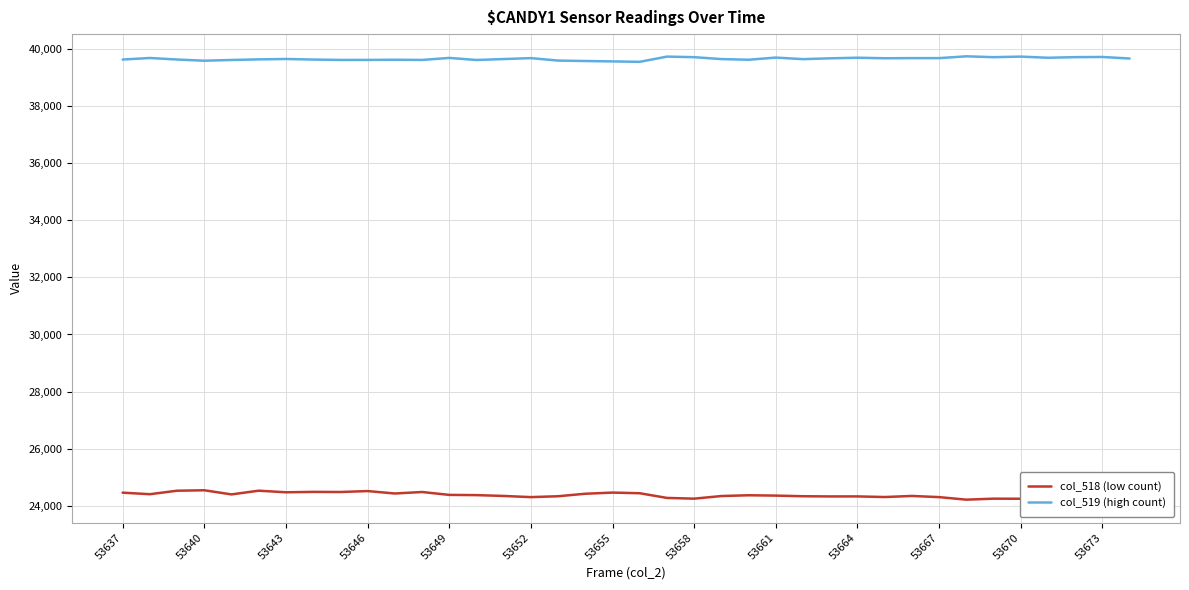

What are all the series names shown in the legend?

col_518 (low count), col_519 (high count)